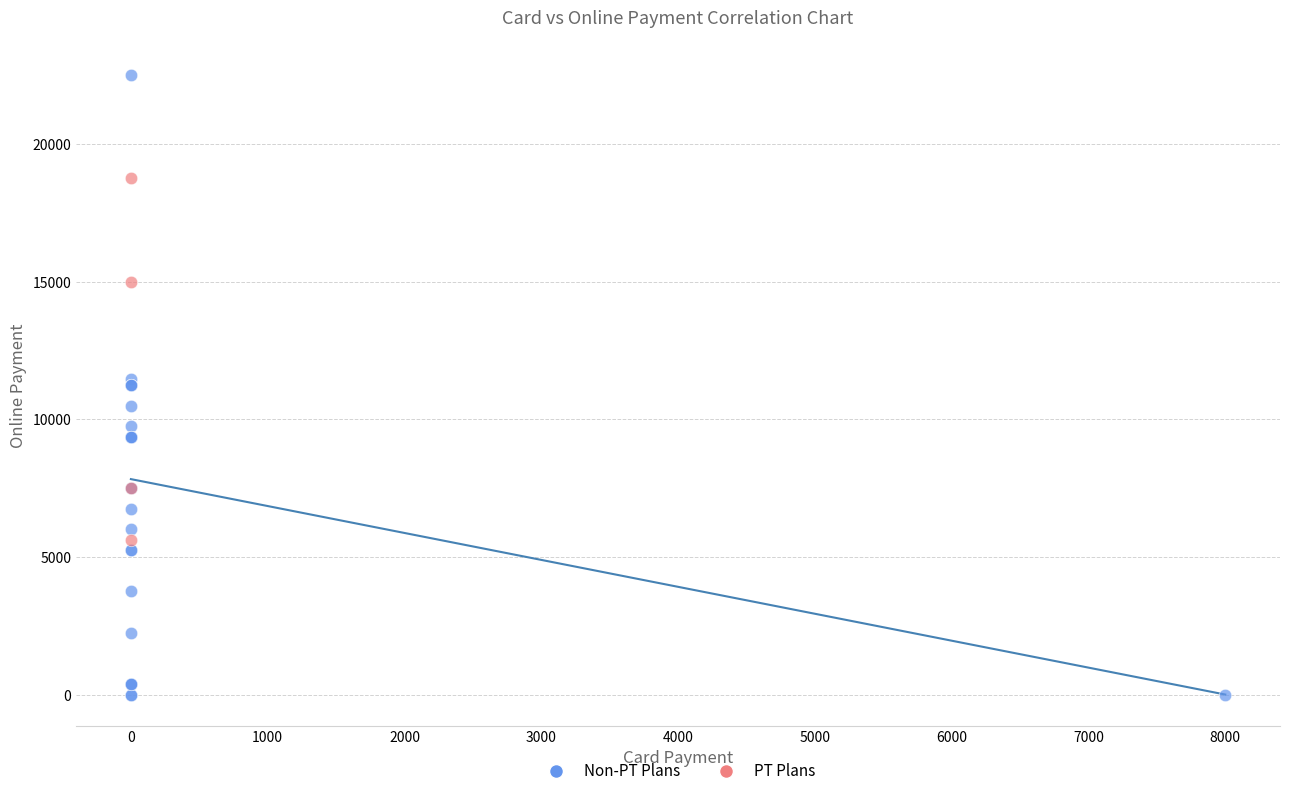

Which series contains the lowest Y value?

Non-PT Plans